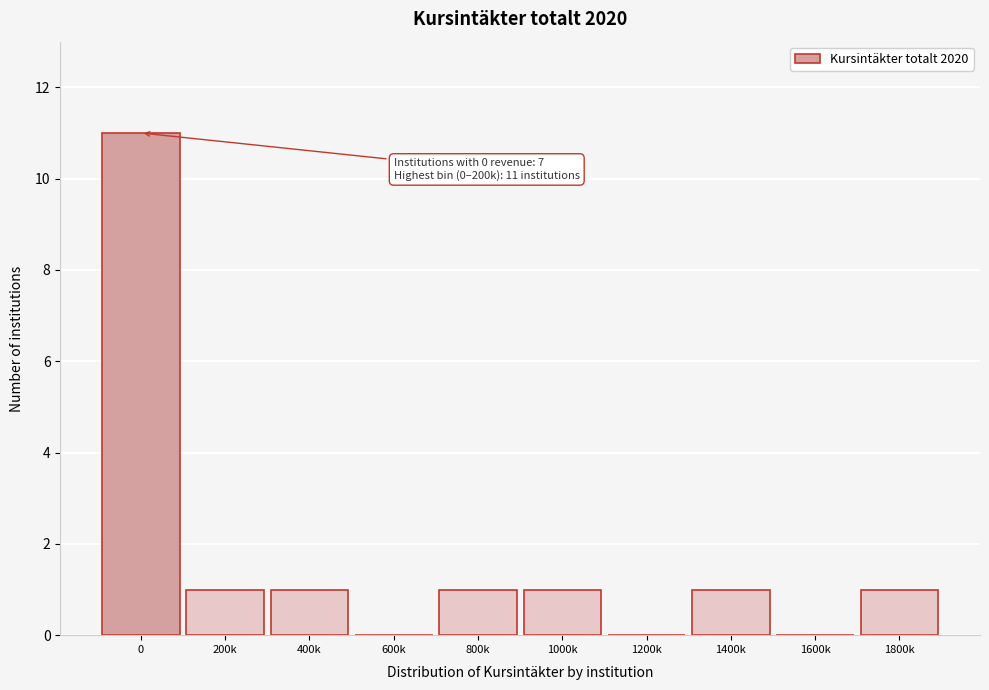

Reading left to right, transcribe all the data shown in this chart.

0=11	200k=1	400k=1	600k=0	800k=1	1000k=1	1200k=0	1400k=1	1600k=0	1800k=1